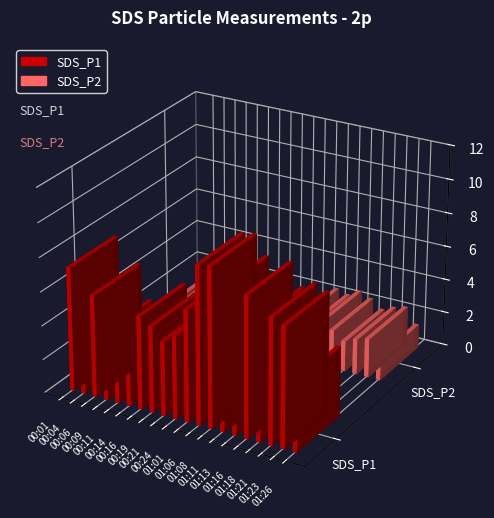

At which category is the sum across all series the highest?

01:08